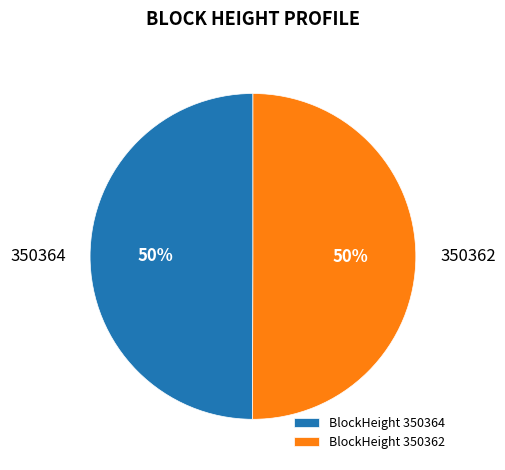

To the nearest percent, what portion does 350362 represent?

50%